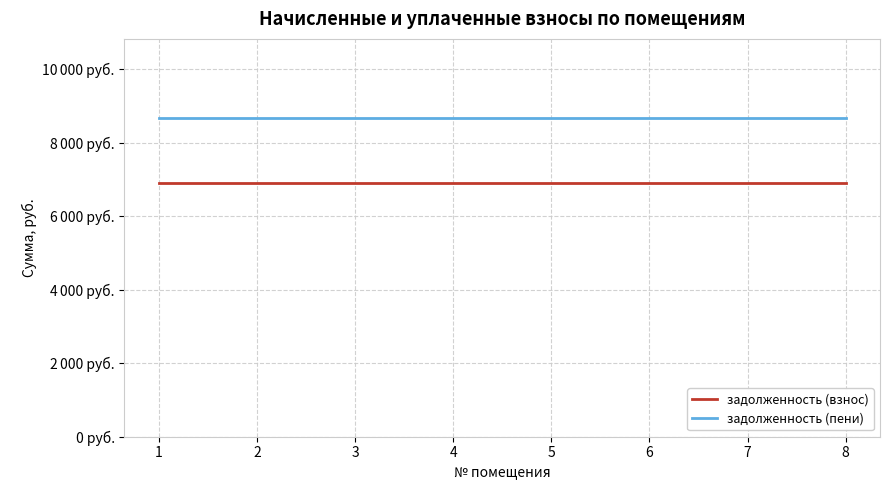

What are all the series names shown in the legend?

задолженность (взнос), задолженность (пени)